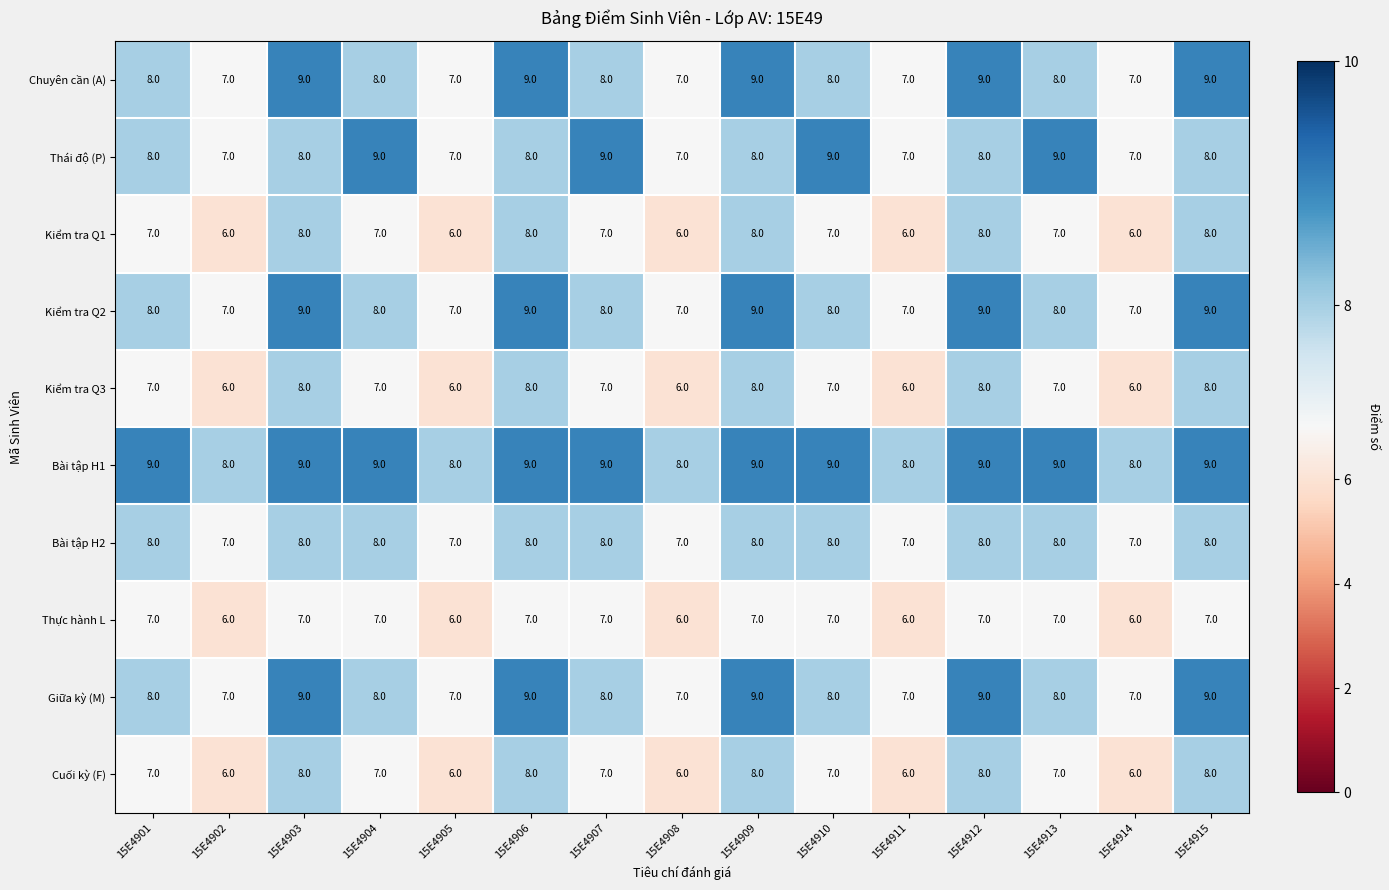

What is the average value of the Bài tập H1 series?

9